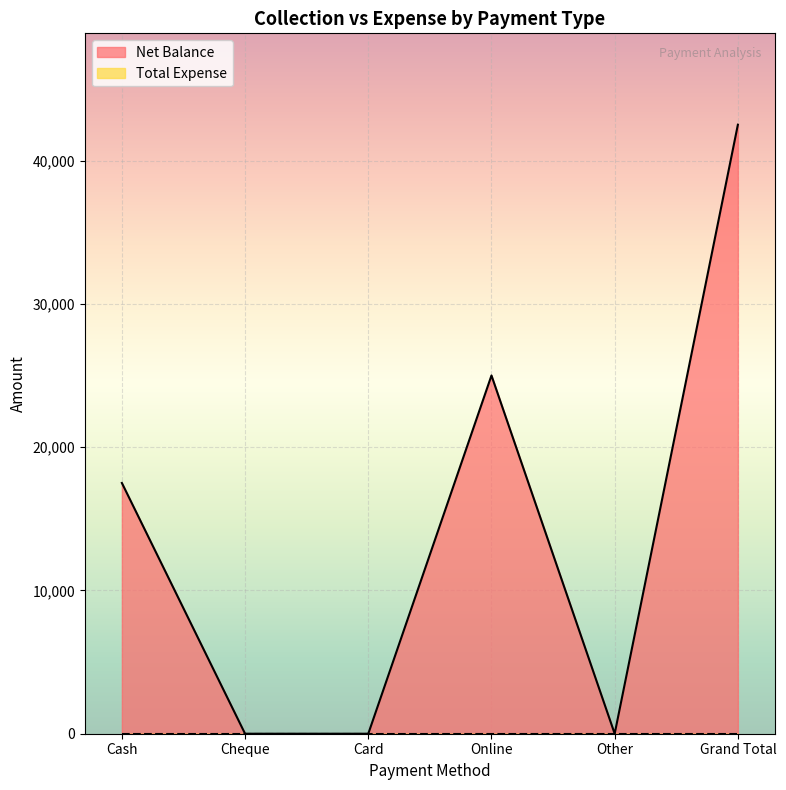

What is the sum of all values?

85000